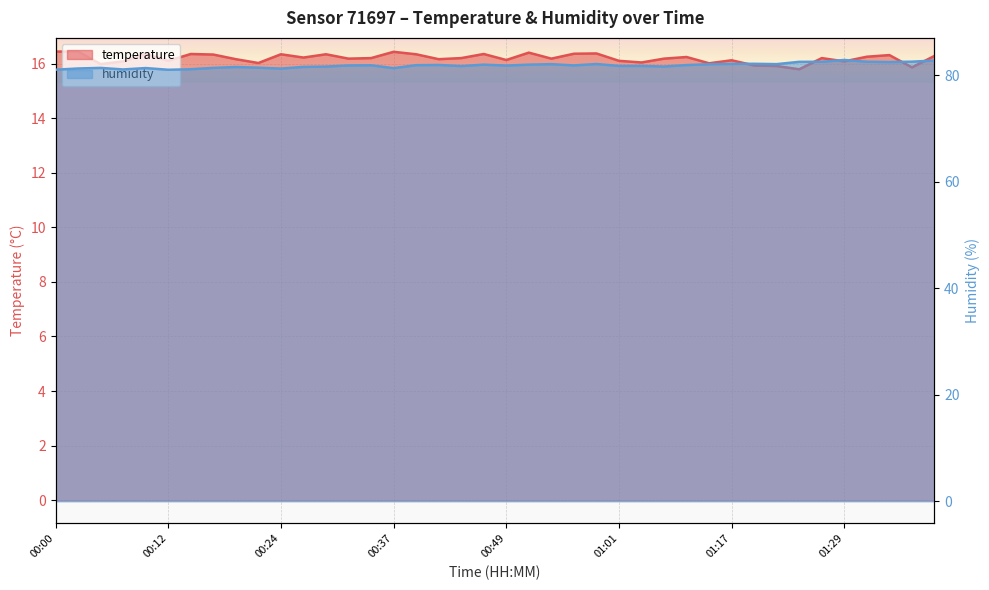

List the labels in order of temperature value, largest first.

00:00, 00:02, 00:37, 00:51, 00:59, 00:56, 00:10, 00:15, 00:46, 00:24, 00:29, 00:39, 00:17, 01:34, 01:39, 01:31, 01:12, 00:27, 00:34, 00:44, 01:26, 00:32, 00:54, 01:09, 00:19, 00:41, 00:49, 01:17, 00:12, 01:01, 00:07, 01:29, 01:04, 00:22, 01:14, 00:05, 01:19, 01:21, 01:36, 01:24